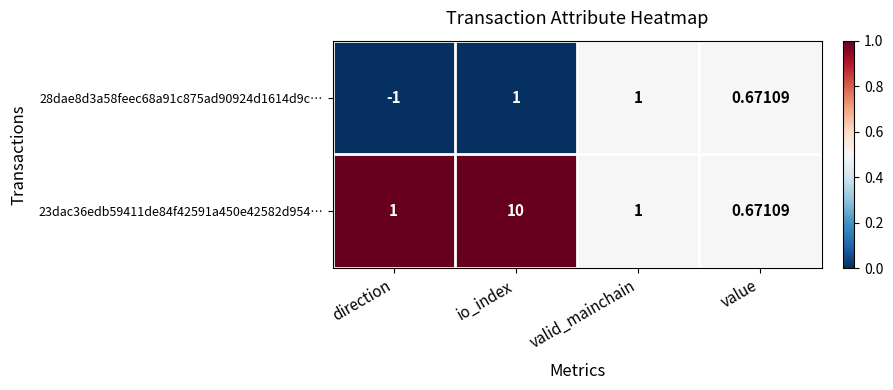

At direction, list the series in order from smallest to largest.

28dae8d3a58feec68a91c875ad90924d1614d9c…, 23dac36edb59411de84f42591a450e42582d954…